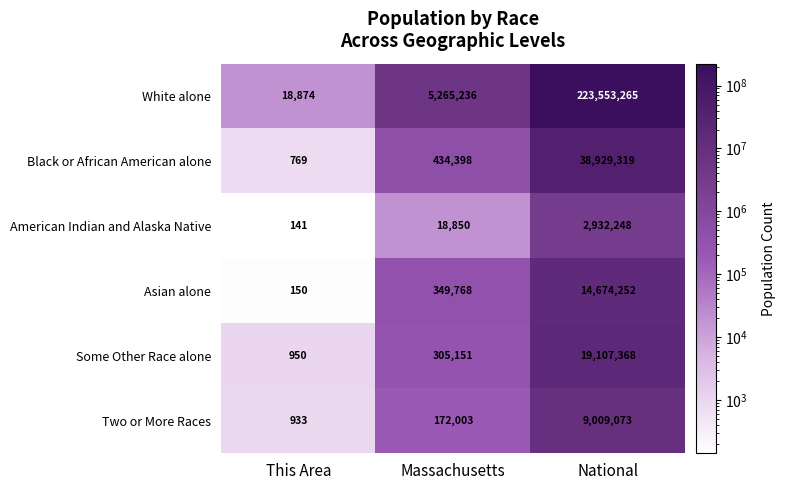

What is the difference between the maximum and second lowest values in the Asian alone series?

14324484